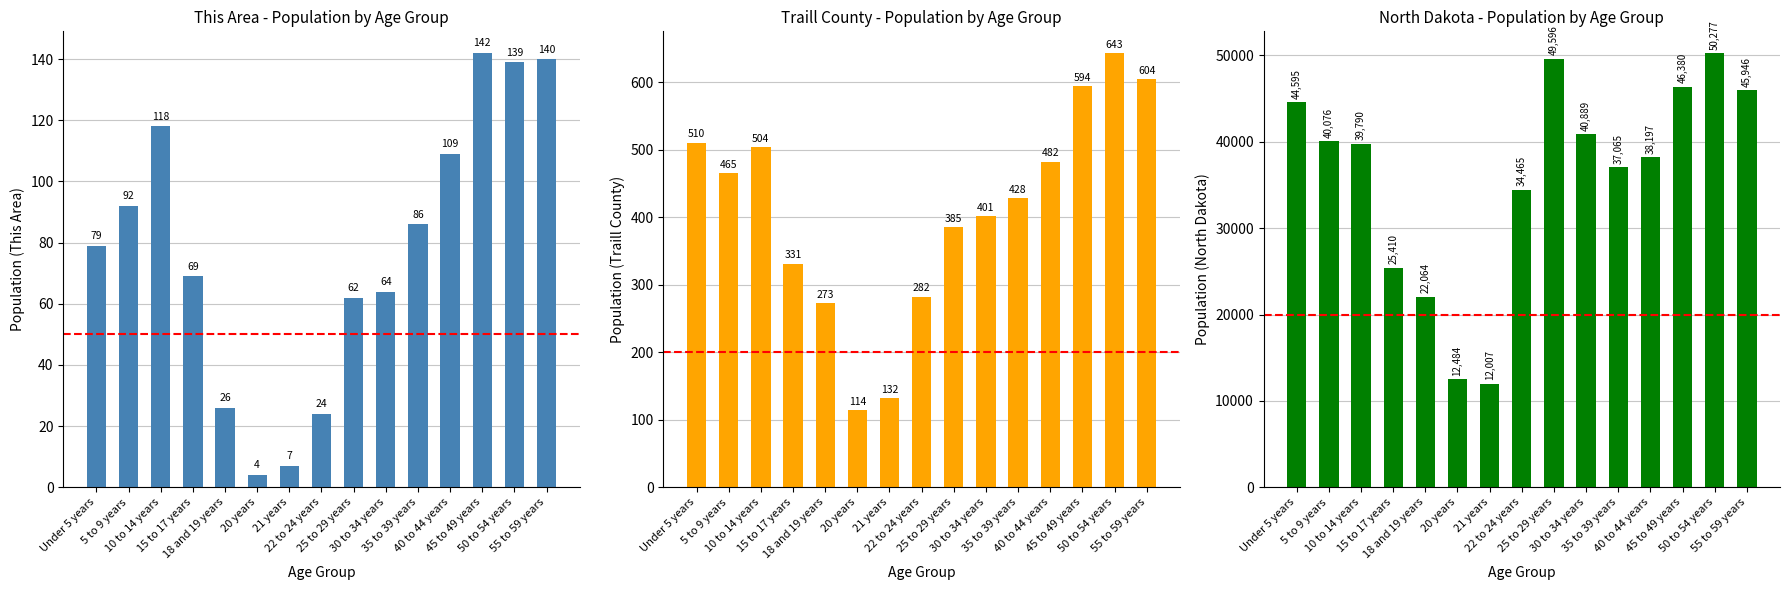

What is the difference between the maximum and second lowest values in the Traill County series?

511